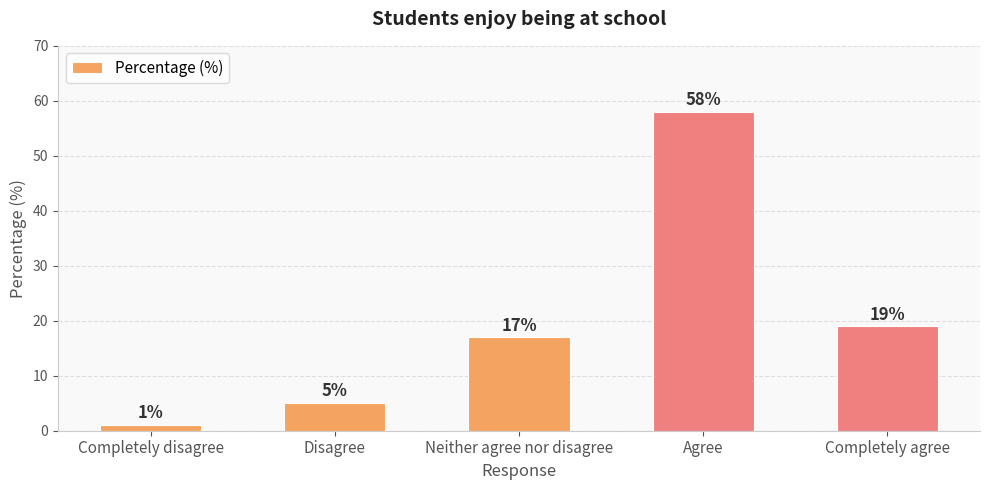

List the labels in order of value, largest first.

Agree, Completely agree, Neither agree nor disagree, Disagree, Completely disagree